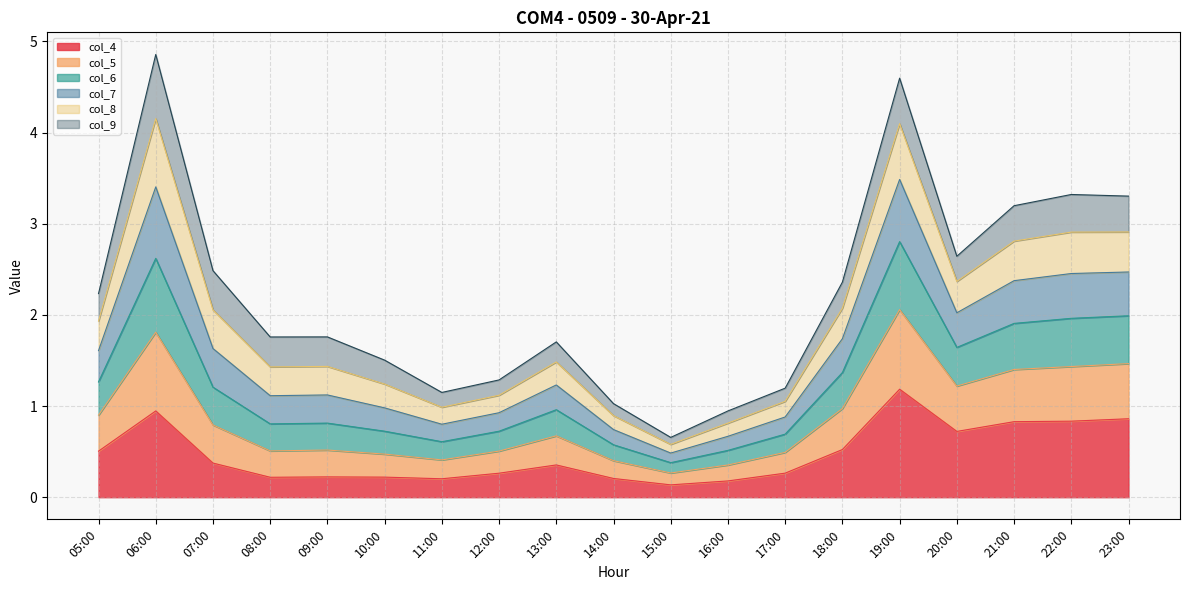

True or false: col_5 has more than 2 interior local peaks.

True